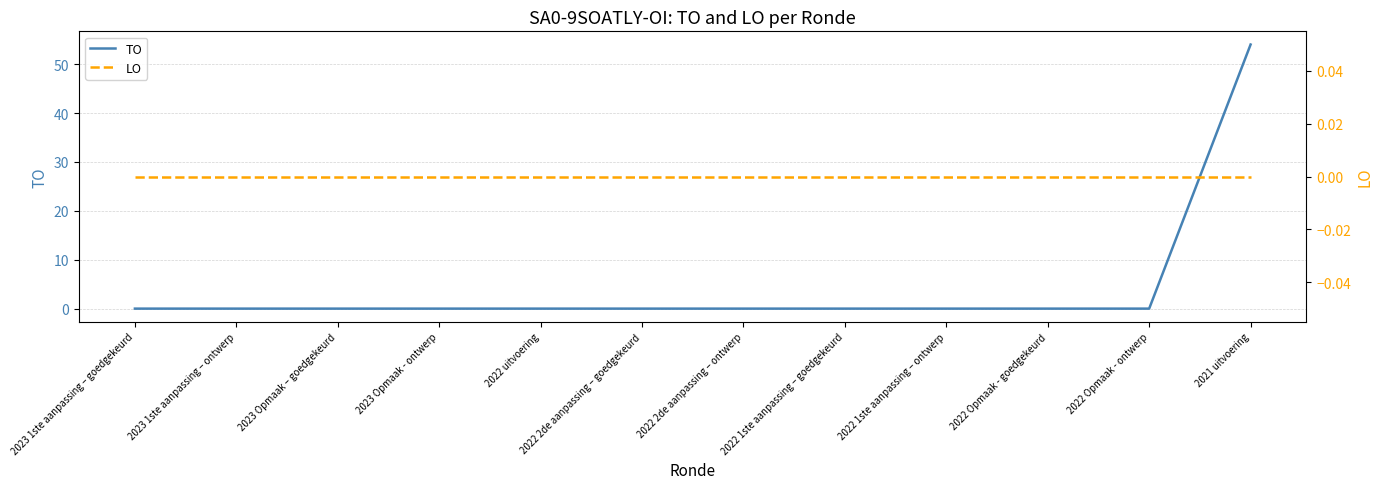

Which category has the lowest value in the TO series?

2023 1ste aanpassing – goedgekeurd